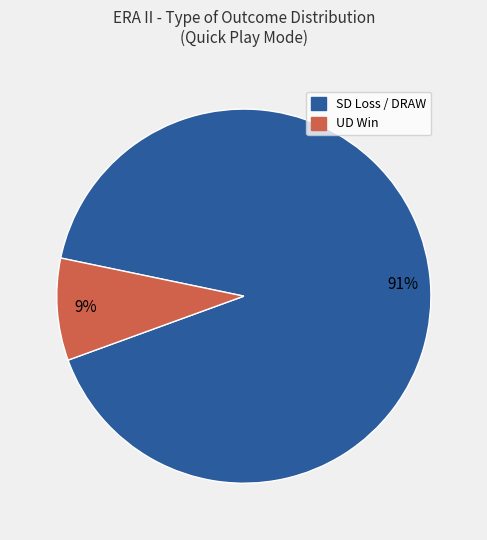

To the nearest percent, what is the average slice percentage?

50%